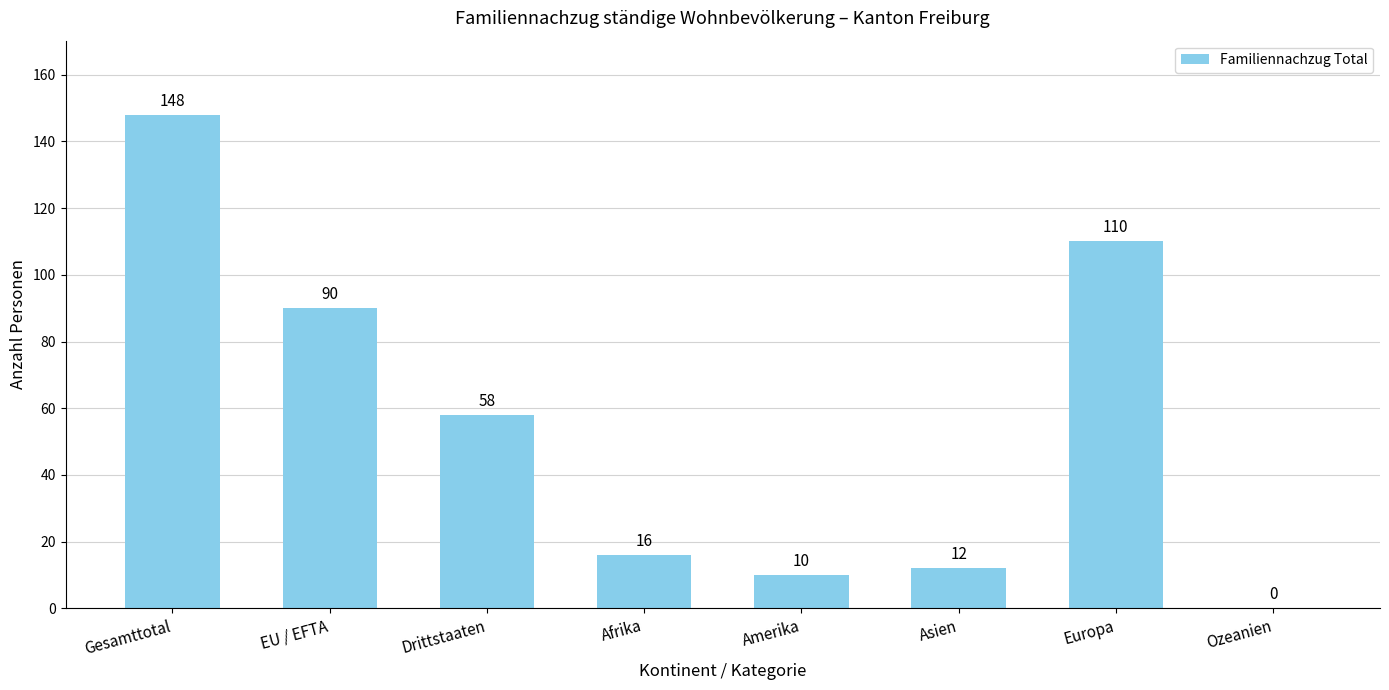

Reading left to right, transcribe all the data shown in this chart.

148	90	58	16	10	12	110	0